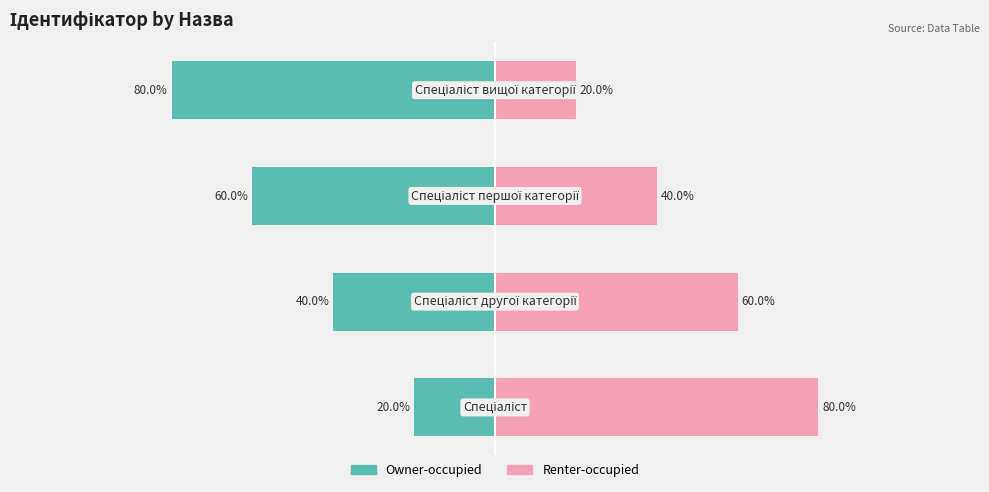

How many categories are shown in the chart?

4